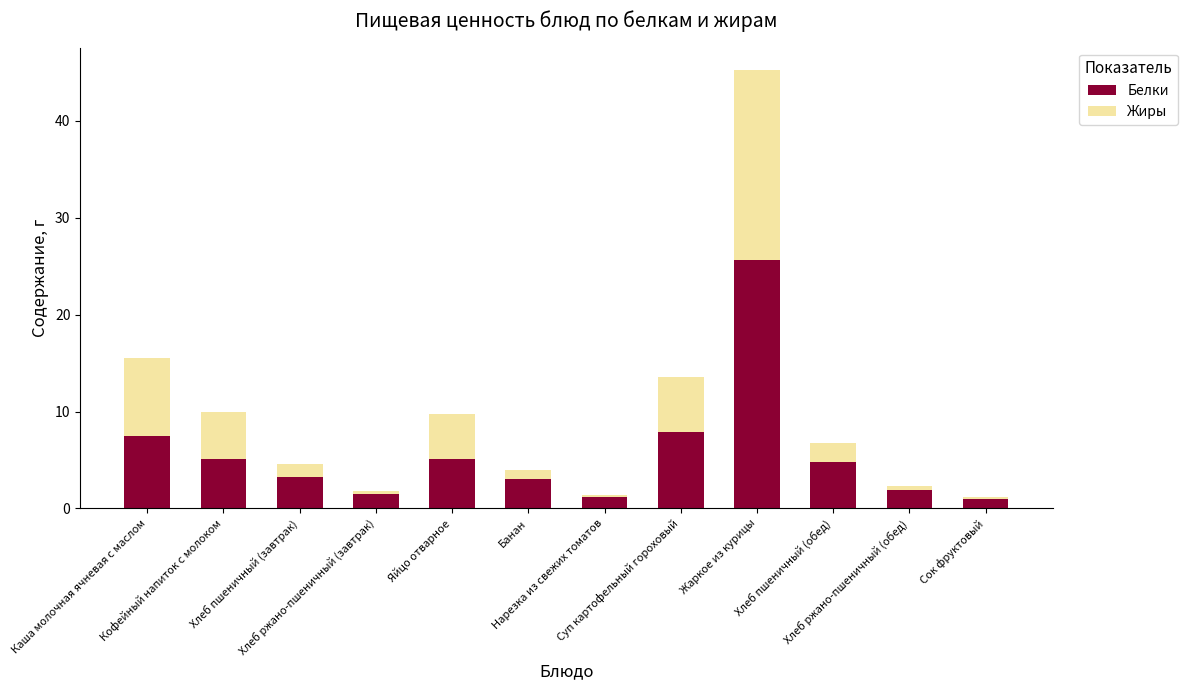

What is the difference between the second highest and minimum values in the Белки series?

6.9